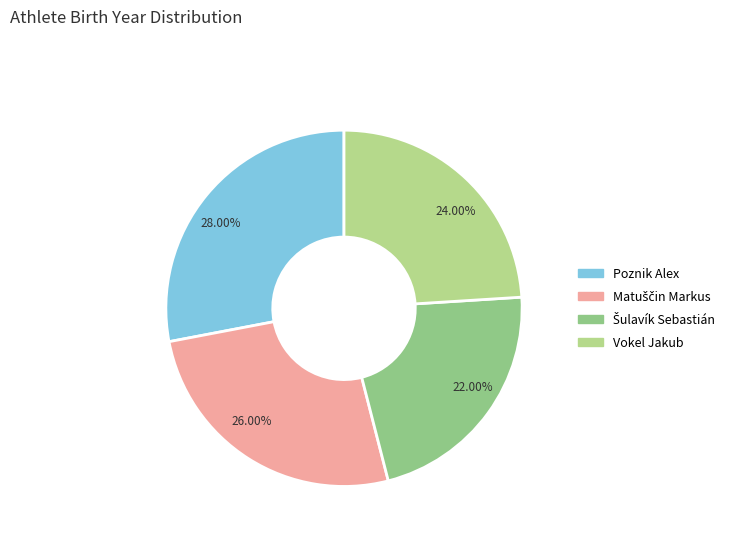

Is the sum of 26.00% and 22.00% greater than half?

No